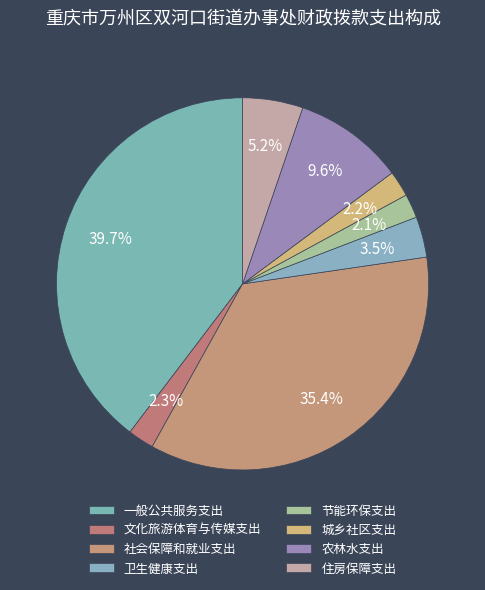

How much of the chart is everything except 节能环保支出?

97.9%